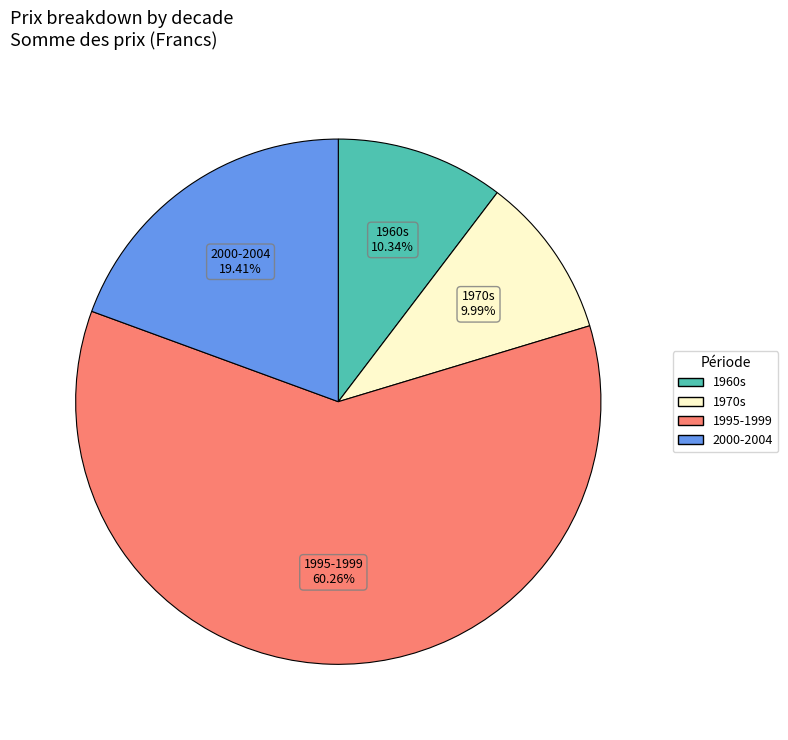

Which has a higher value, 2000-2004 or 1960s?

2000-2004